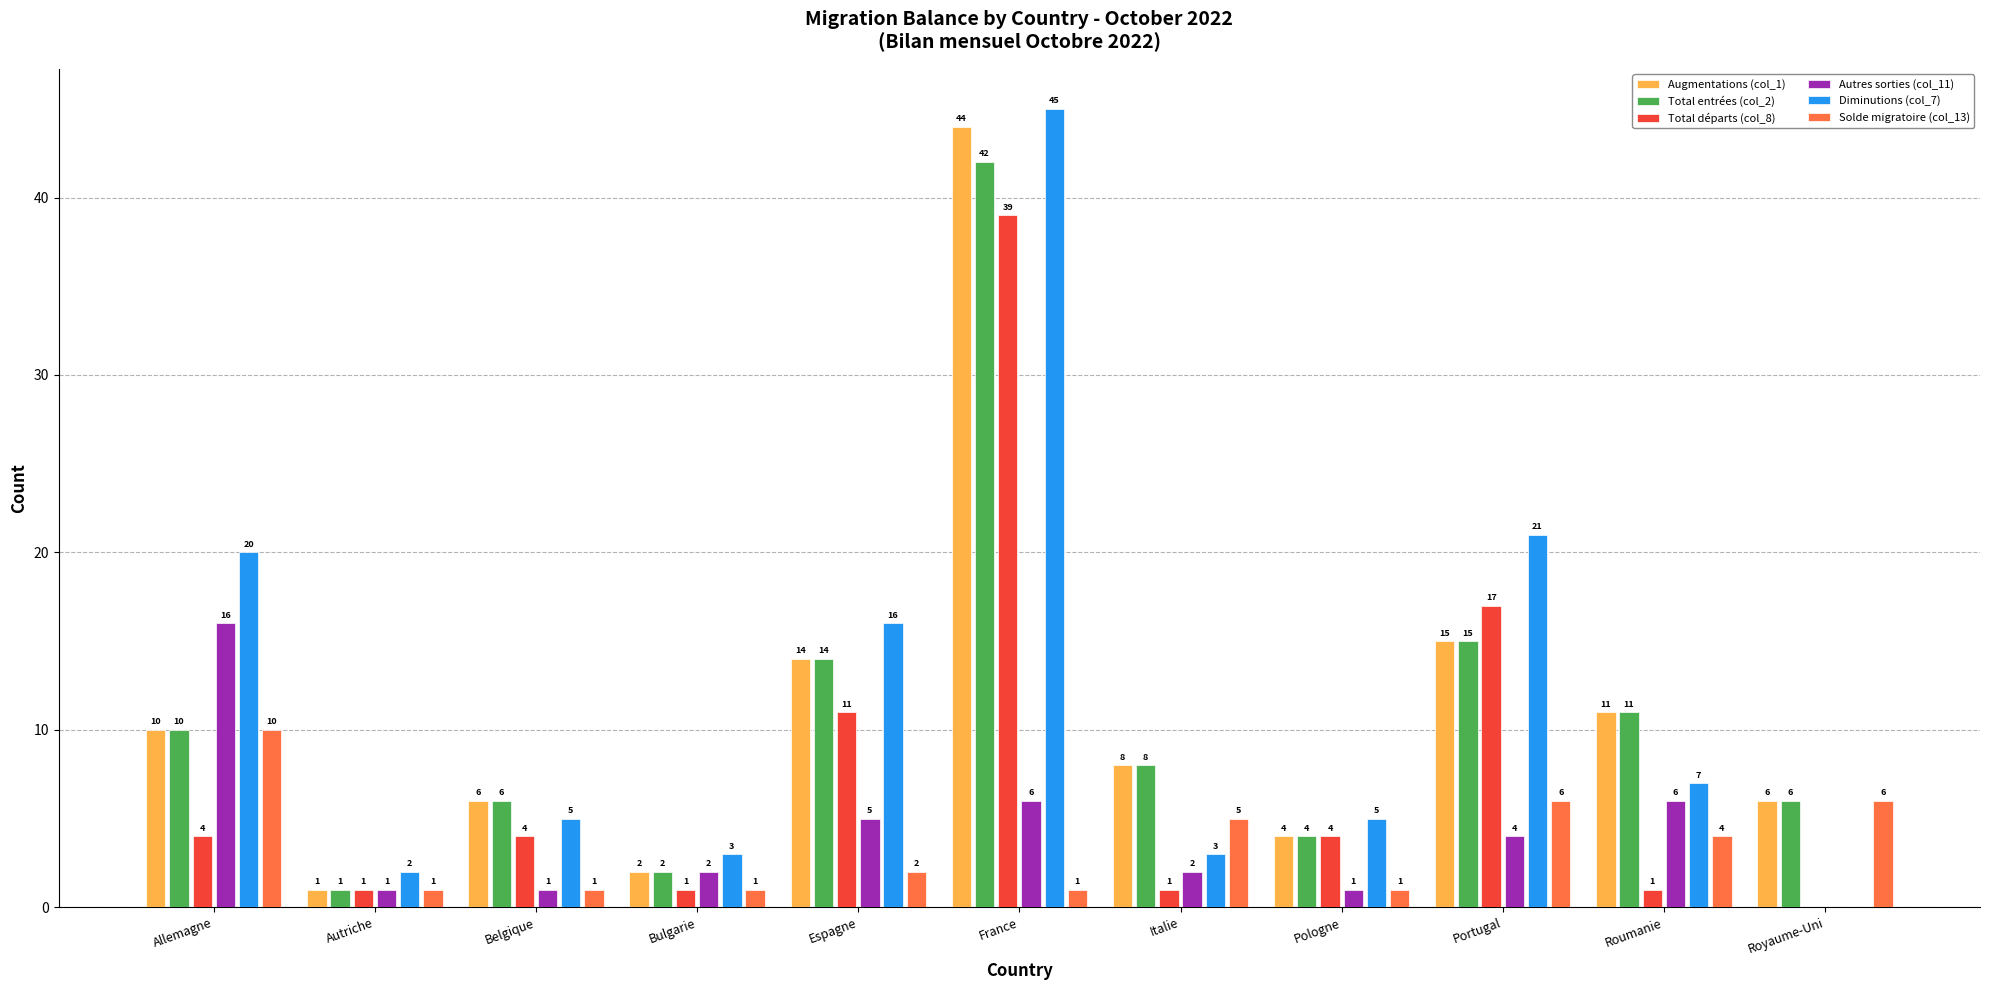

At which category is the sum across all series the highest?

France